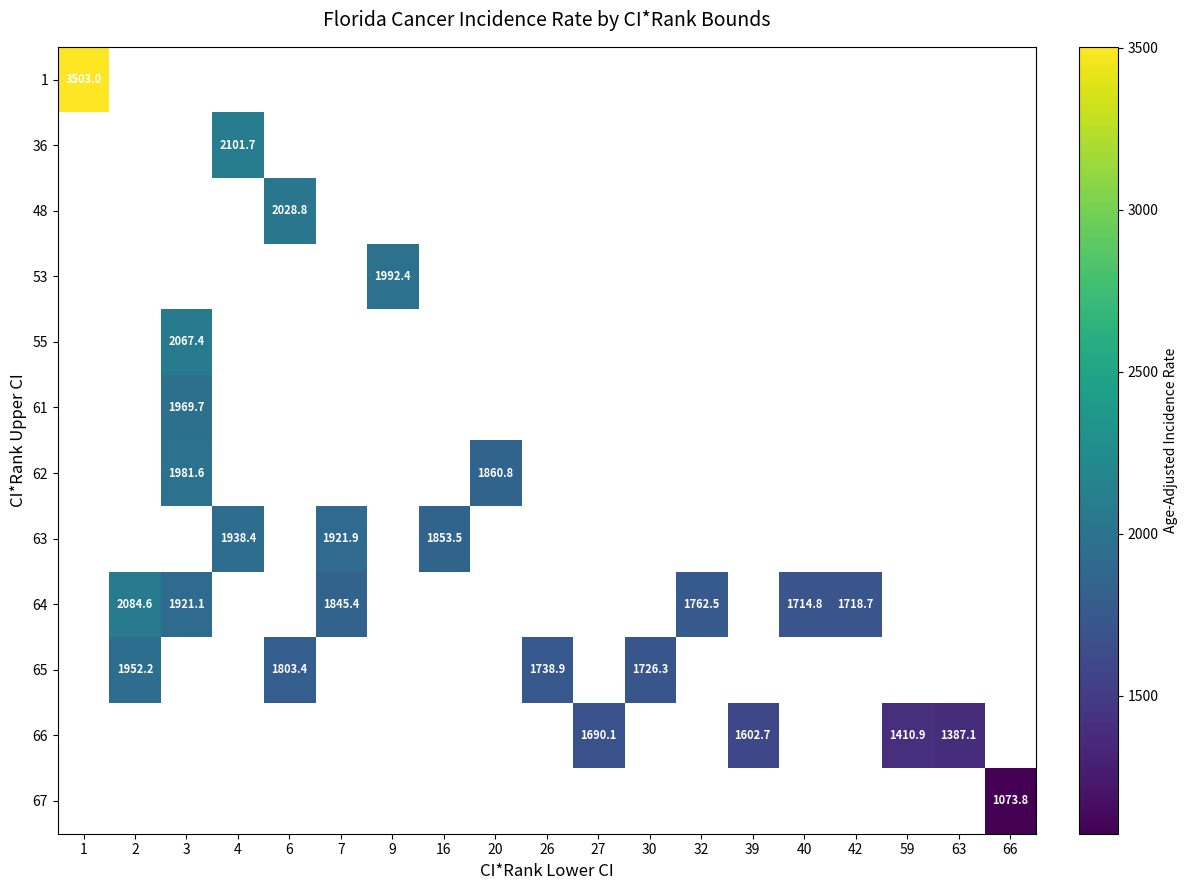

True or false: 64 has a value of 3059.6 at 40.

False